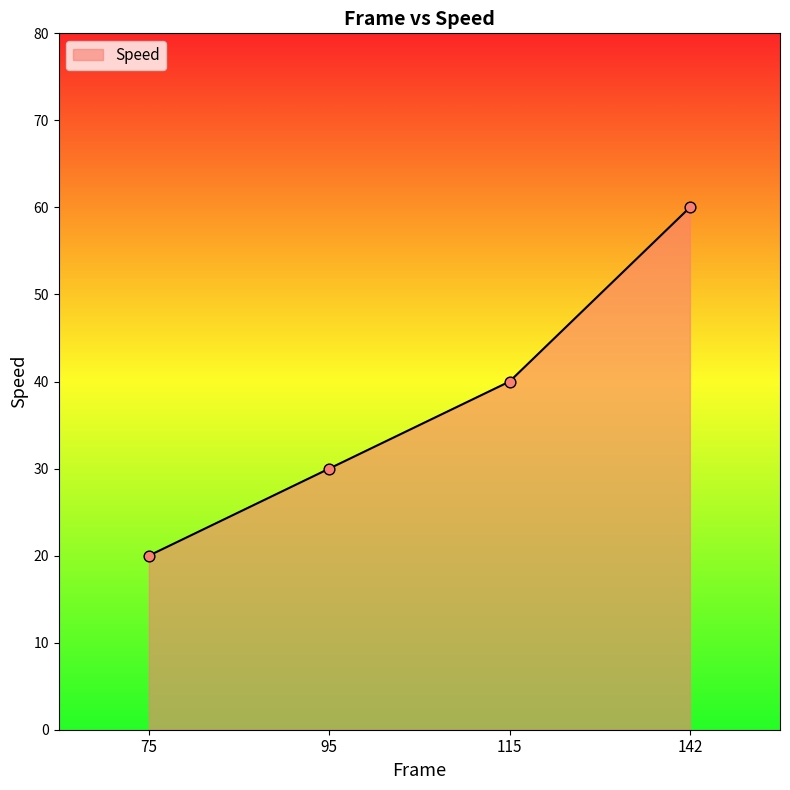

What is the ratio of the value at 95 to the value at 142?

0.5